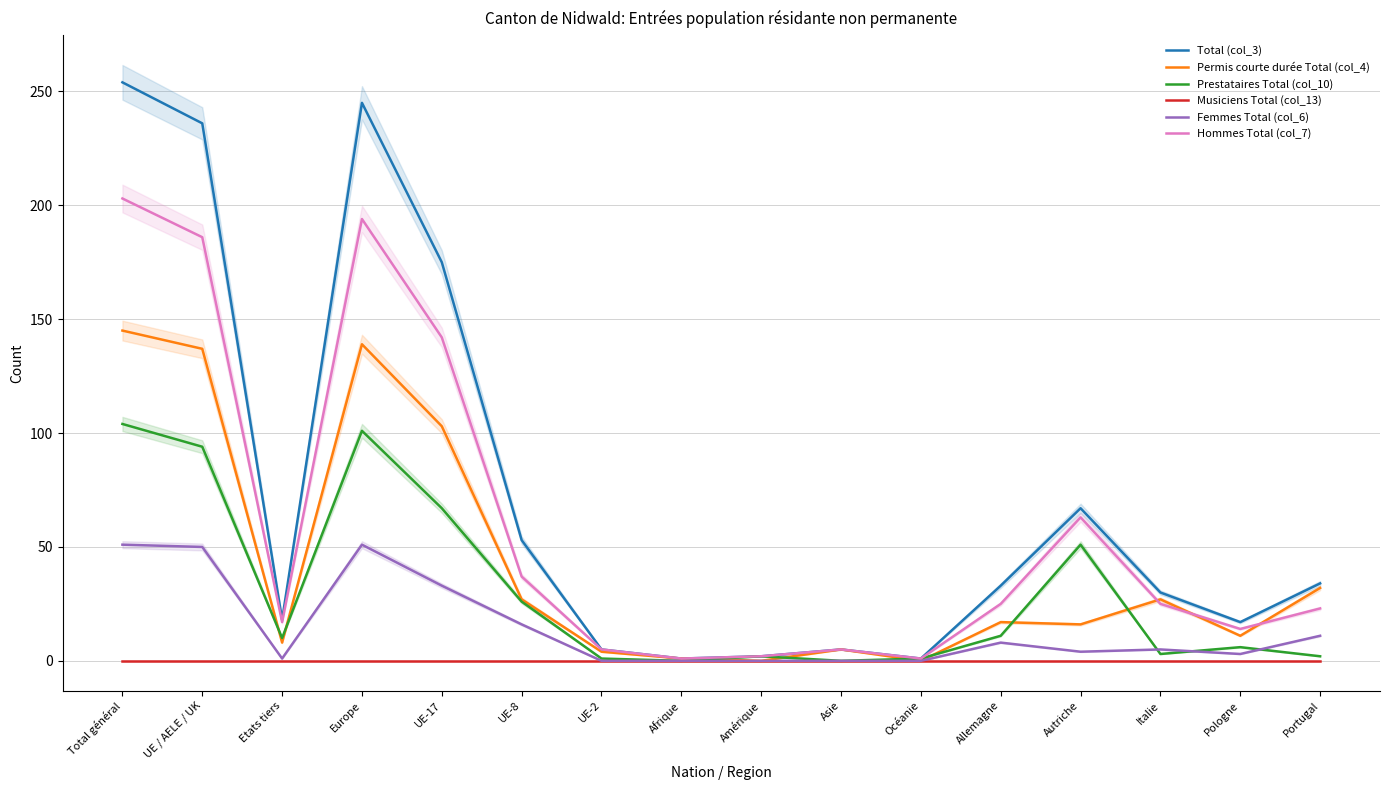

Rank the series at Autriche from lowest to highest value.

Musiciens Total (col_13), Femmes Total (col_6), Permis courte durée Total (col_4), Prestataires Total (col_10), Hommes Total (col_7), Total (col_3)